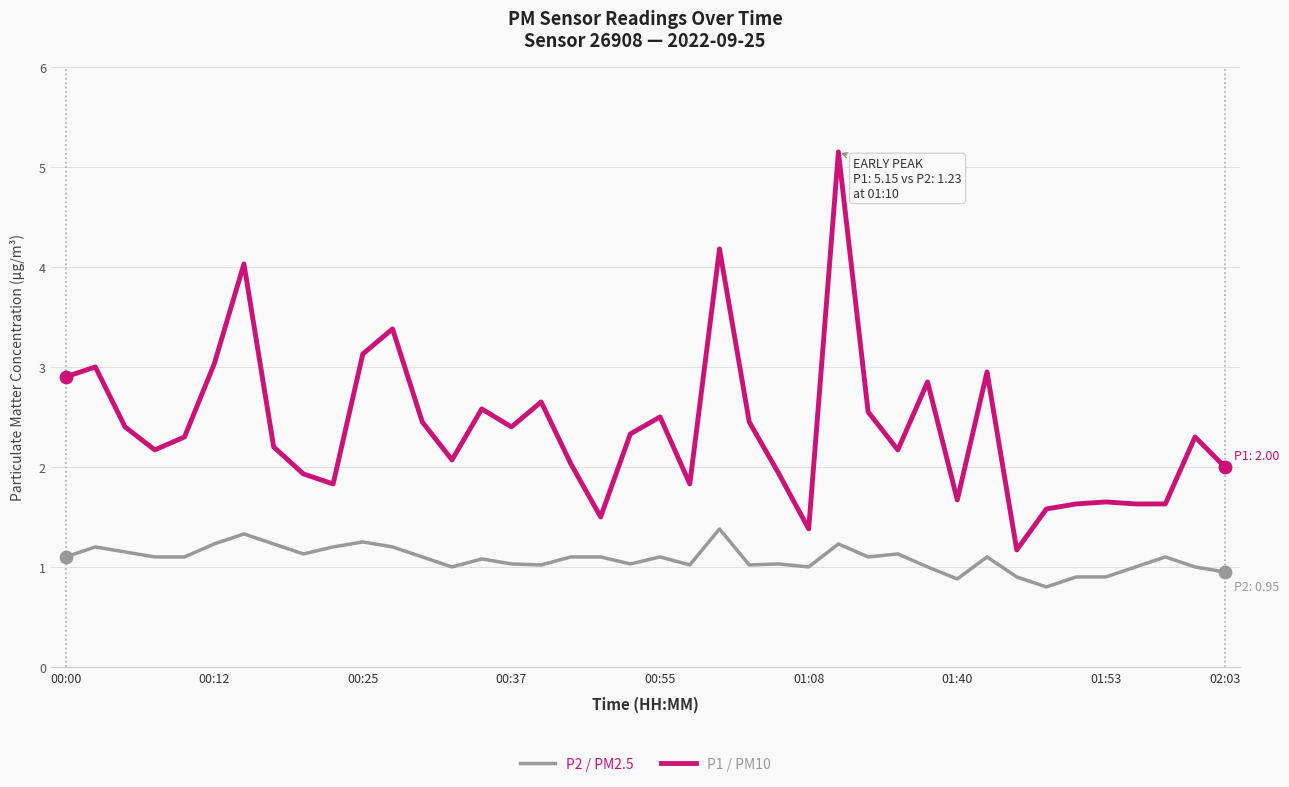

Which series has the largest total across all categories?

P1 / PM10